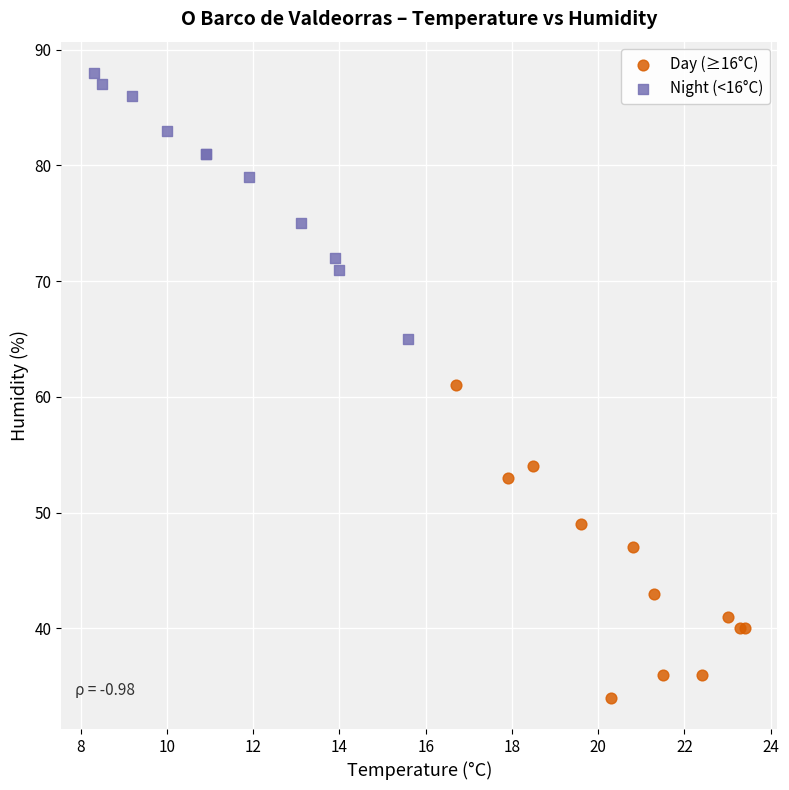

Which series reaches the minimum Y coordinate?

Day (≥16°C)